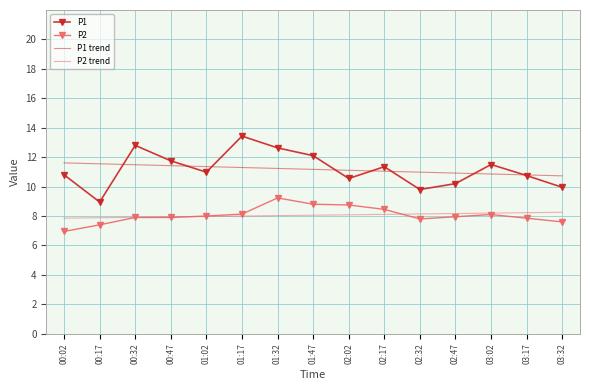

What position from the left is 01:02?

5